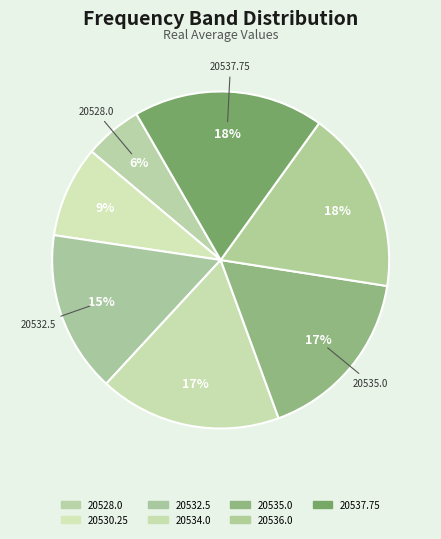

To the nearest percent, what percentage of the pie is 20537.75?

18%